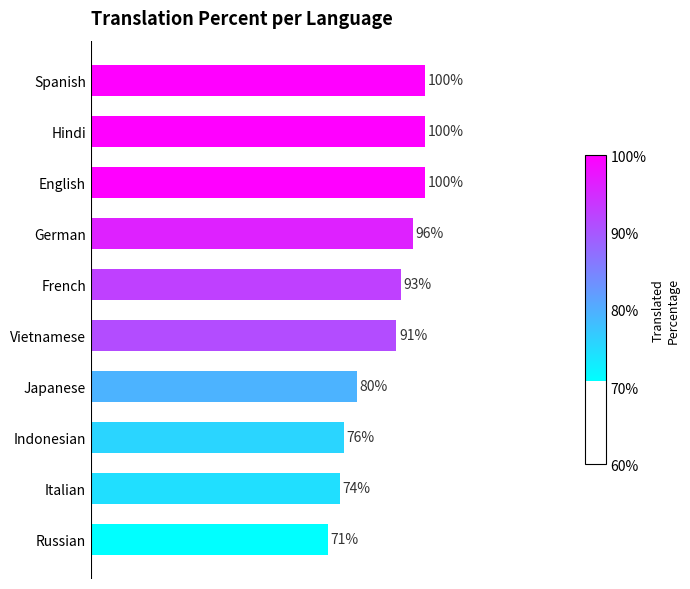

At which label is the value closest to 85?

Japanese